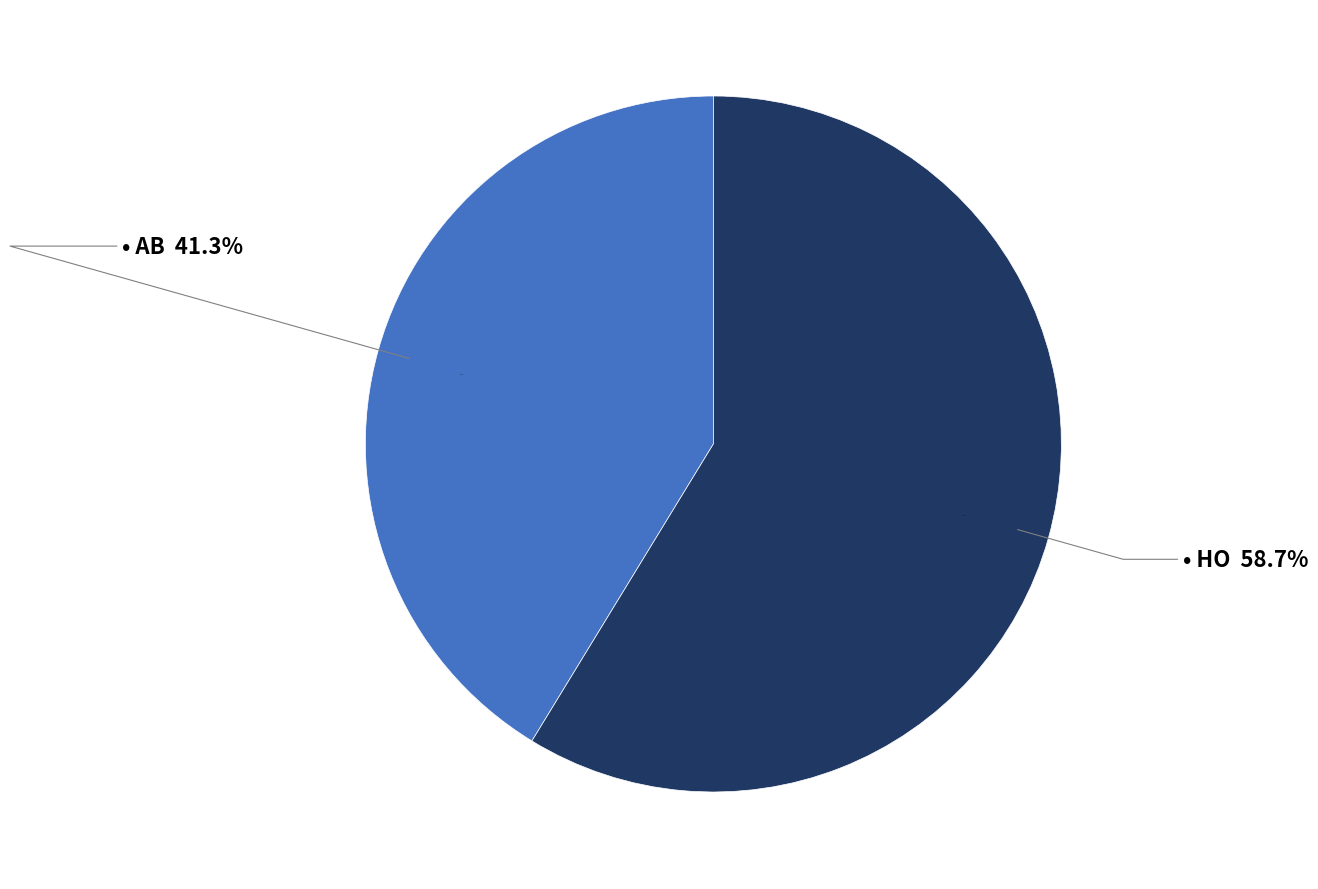

What is the smallest slice in the pie chart?

AB